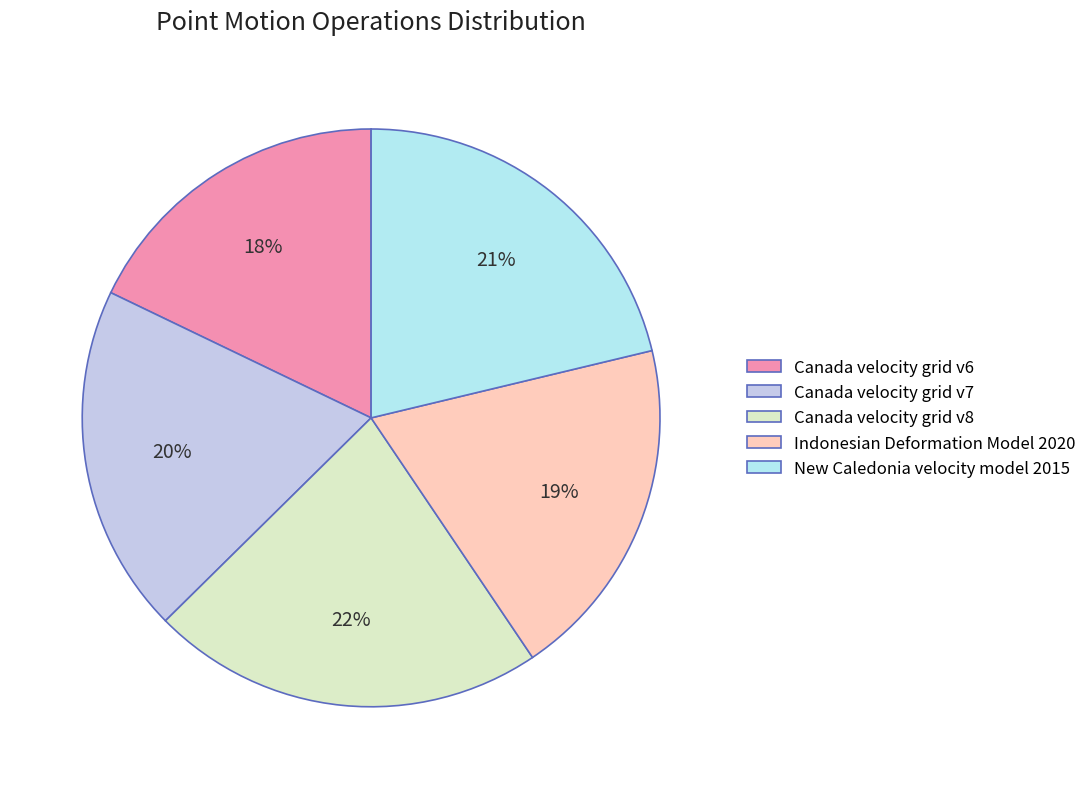

What is the ratio of the value at Indonesian Deformation Model 2020 to the value at New Caledonia velocity model 2015?

0.9